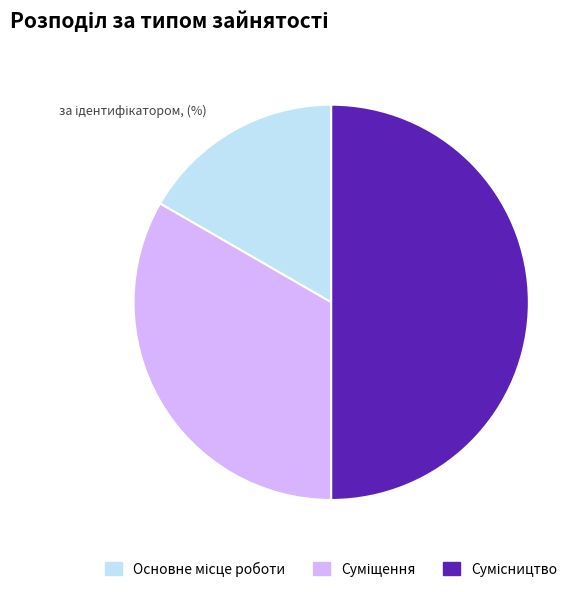

How much of the chart is everything except Сумісництво?

50.0%